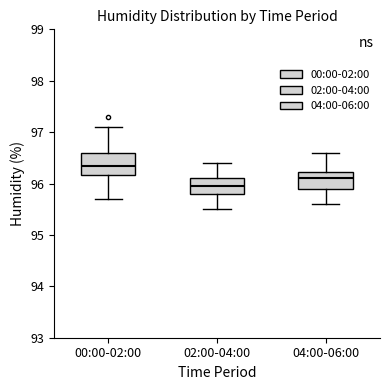

Where does the lower whisker of the box for 00:00-02:00 end on the y-axis? The values are not printed on the chart, so give them approximately, as read against the axis.

95.7